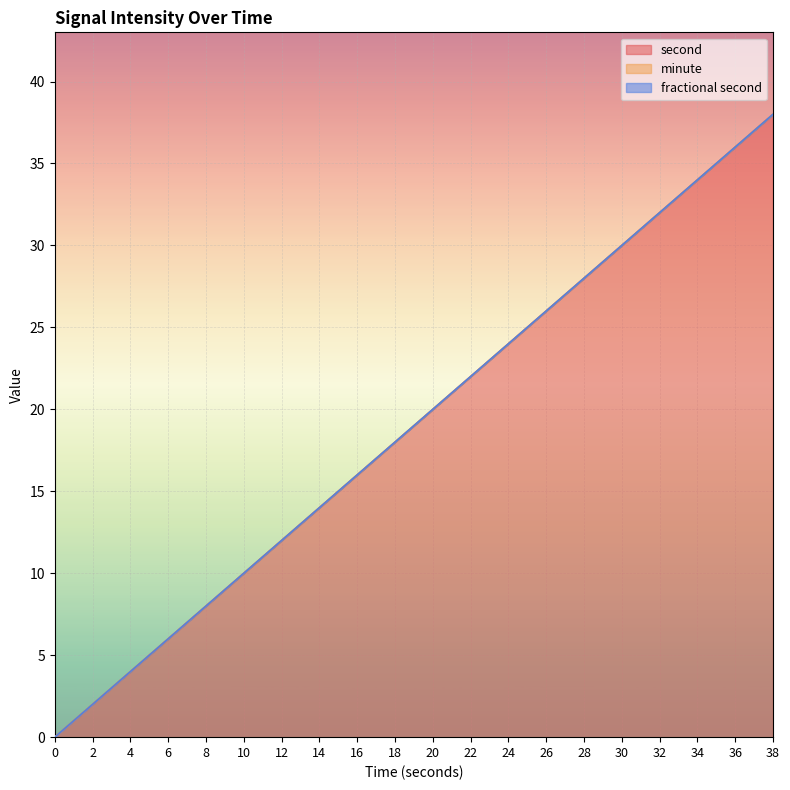

What is the difference between the second highest and second lowest values in the second series?

34